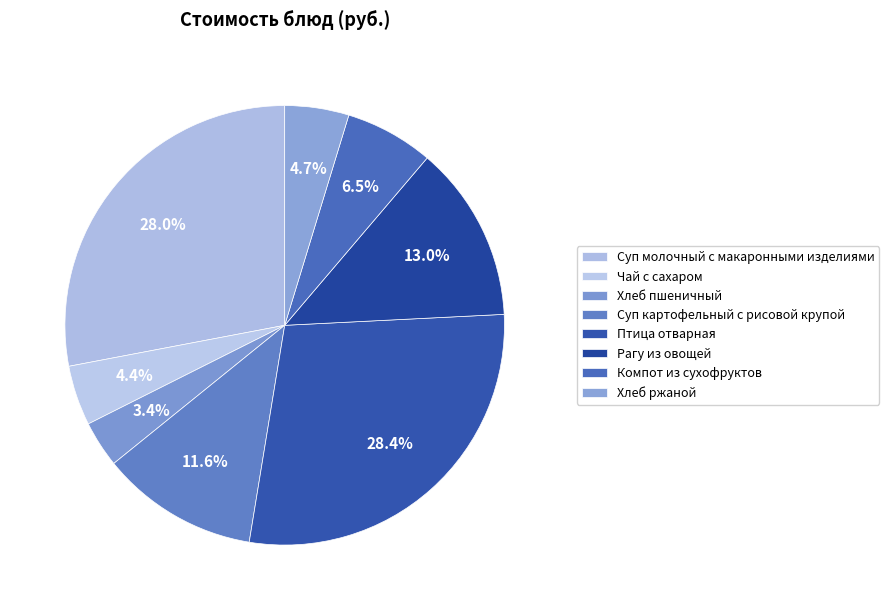

To the nearest percent, what portion does Птица отварная represent?

28%